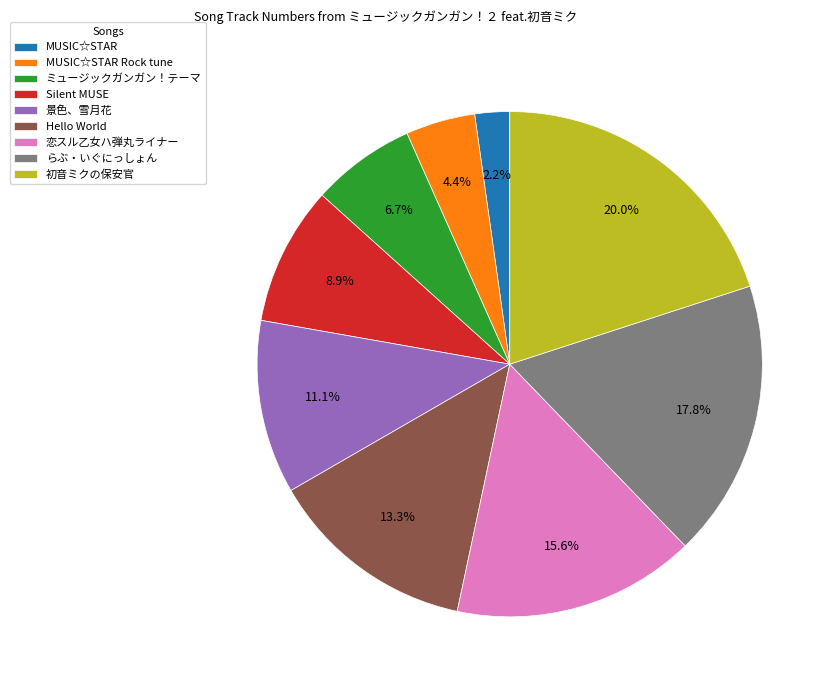

Does any single category account for the majority?

No